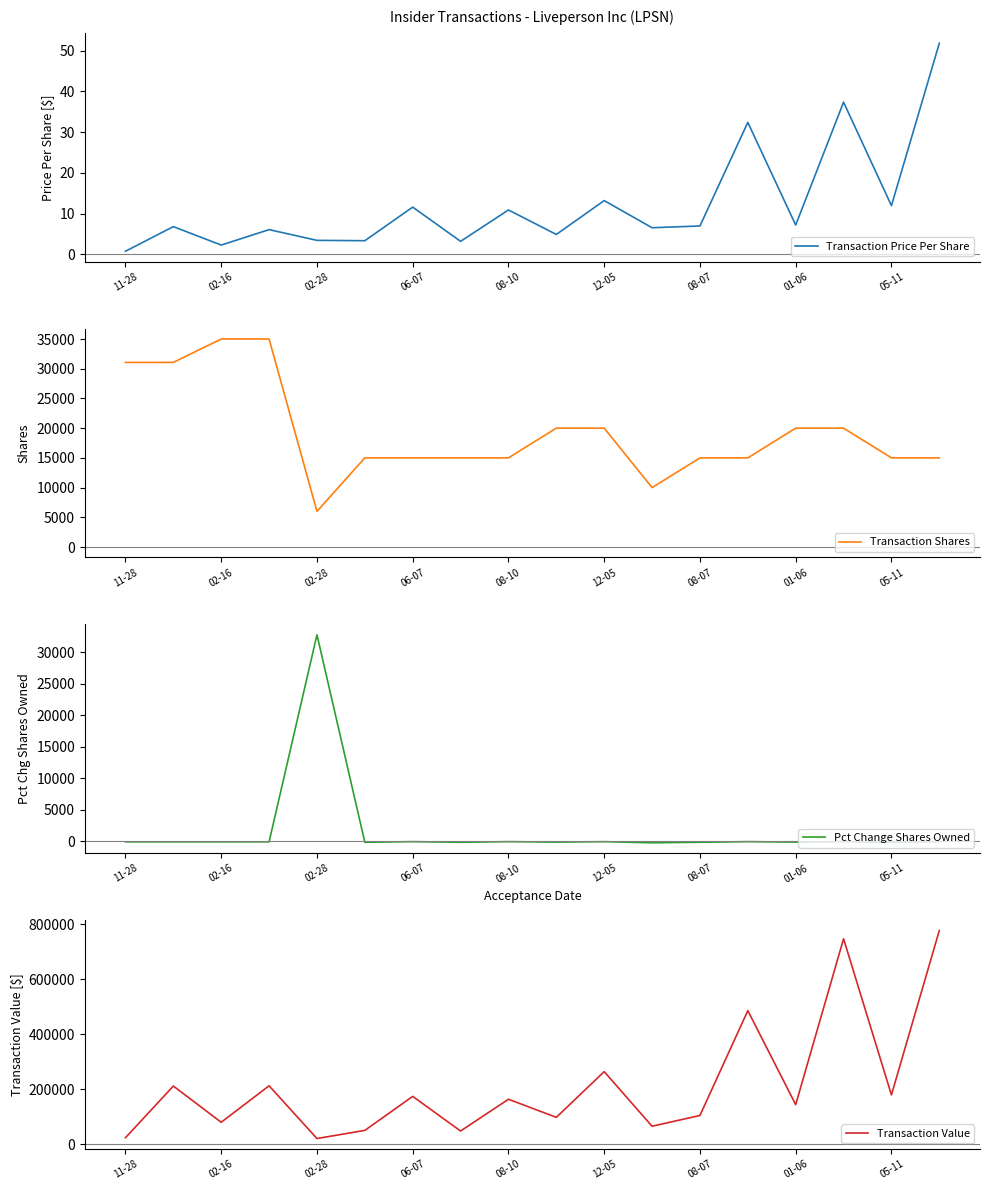

Does the chart have visible grid lines?

No